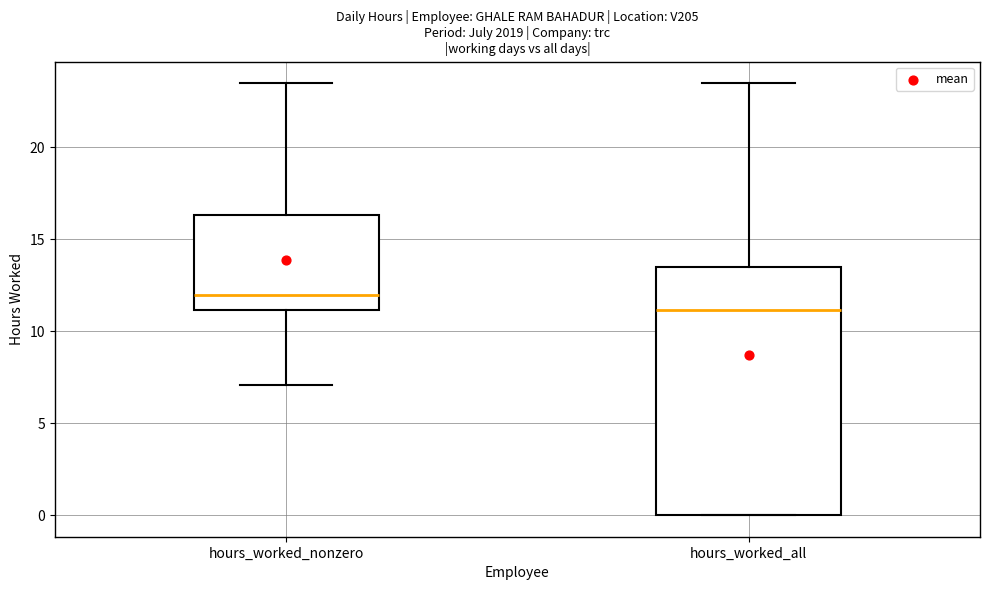

Where is the upper edge of the box for hours_worked_nonzero on the y-axis? The values are not printed on the chart, so give them approximately, as read against the axis.

16.5